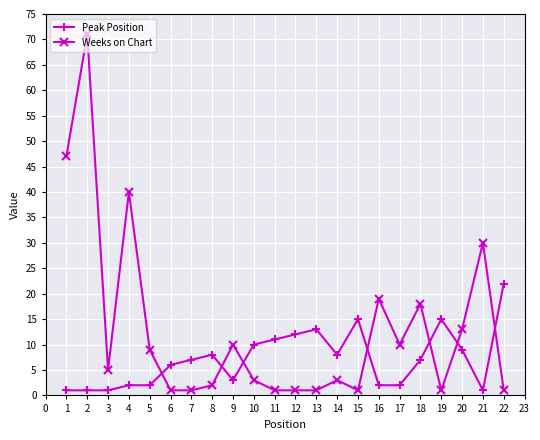

True or false: Weeks on Chart has a value of 0 at 10.

False